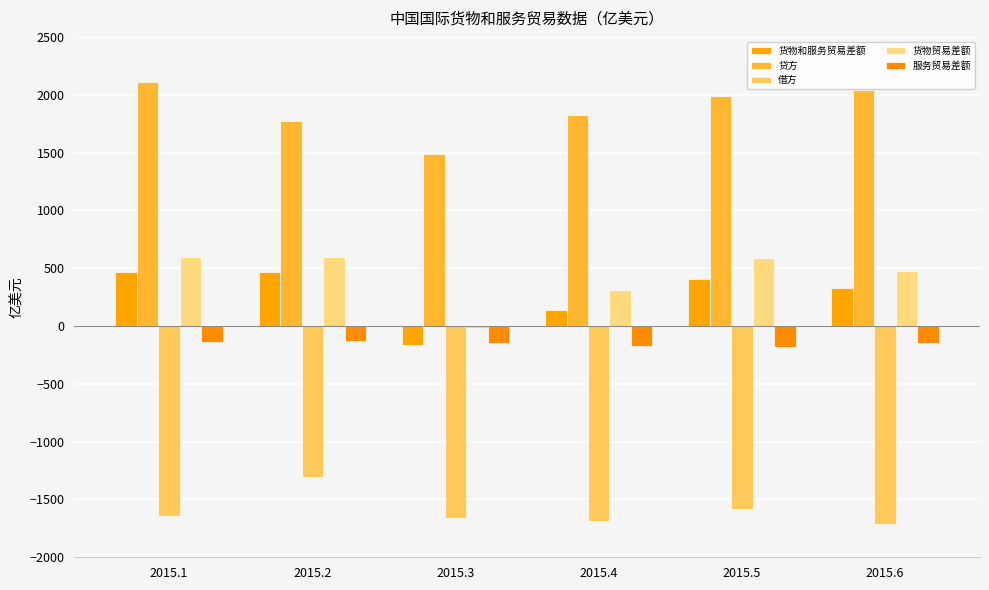

What are all the series names shown in the legend?

货物和服务贸易差额, 贷方, 借方, 货物贸易差额, 服务贸易差额